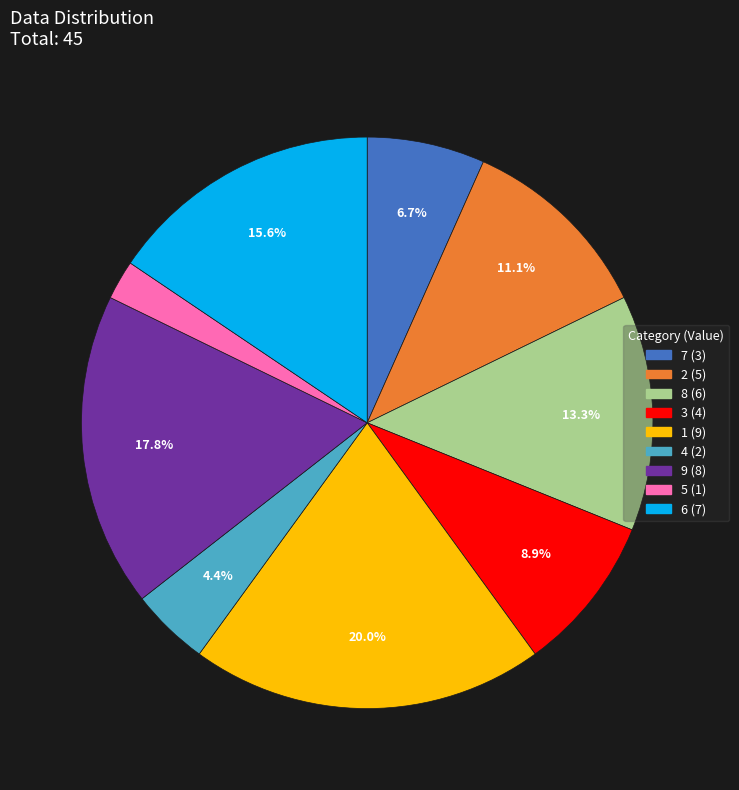

Count the number of slices in the pie.

9